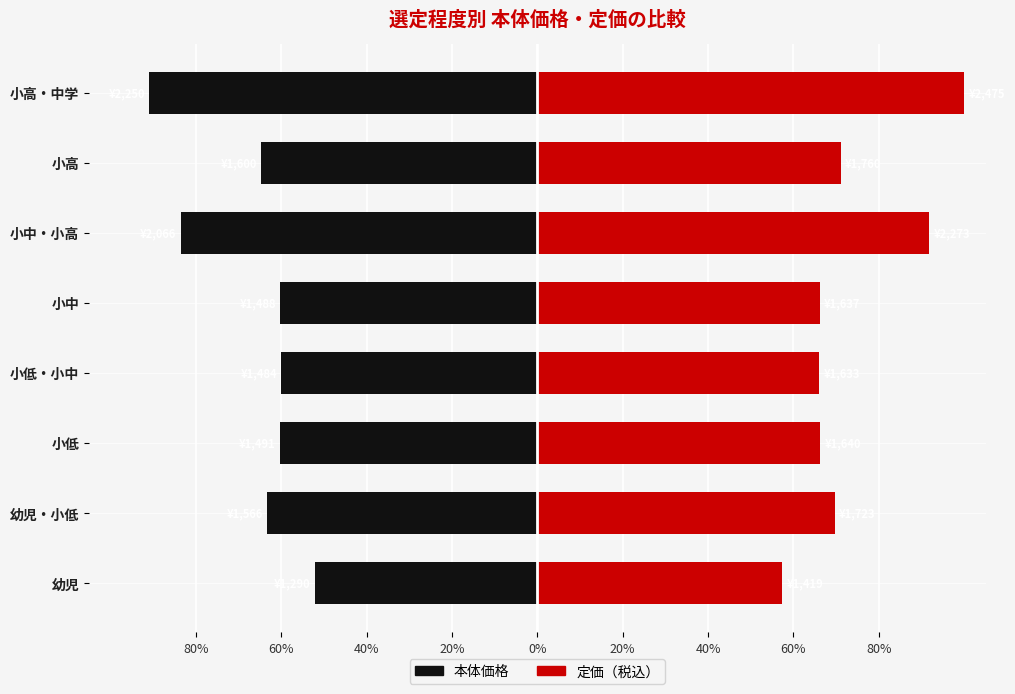

Reading right to left, what are all the values shown in this chart?

本体価格（左）: -90.9	-64.6	-83.5	-60.2	-60.0	-60.3	-63.3	-52.1
定価・税込（右）: 100.0	71.1	91.9	66.2	66.0	66.3	69.6	57.3